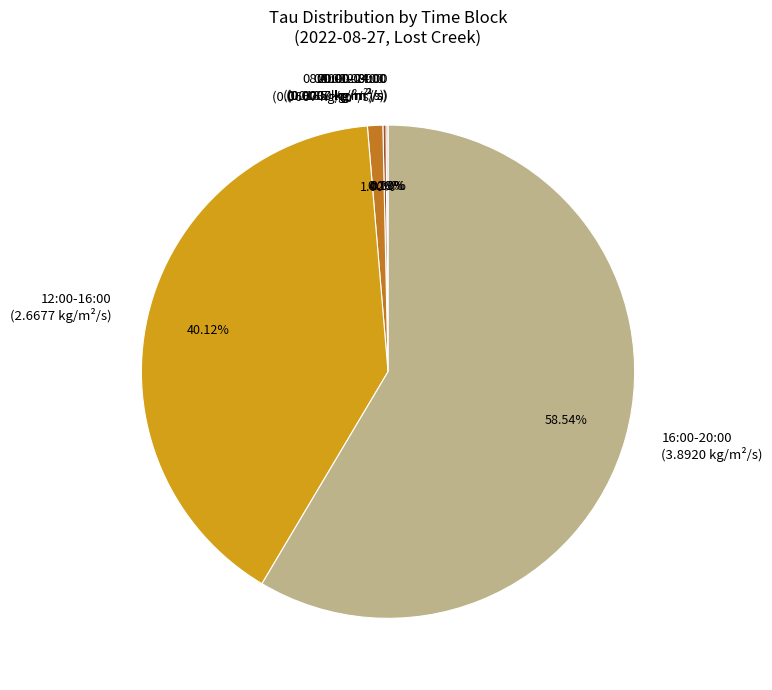

Which has a higher value, 17:30 or 02:00?

17:30